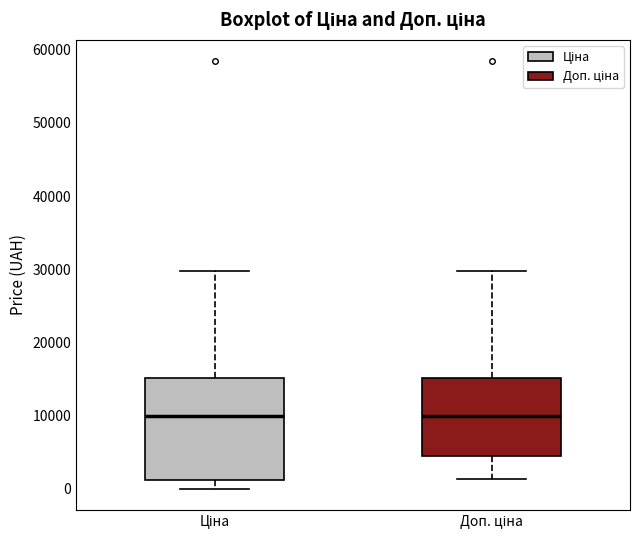

Reading left to right, read every box against the y-axis: the position of its median line, the range the box covers, and the ends of its whiskers. The values are not printed on the chart, so give them approximately, as read against the axis.

Ціна: median 10000, box 1000 to 15000, whiskers 0 to 30000
Доп. ціна: median 10000, box 5000 to 15000, whiskers 1000 to 30000